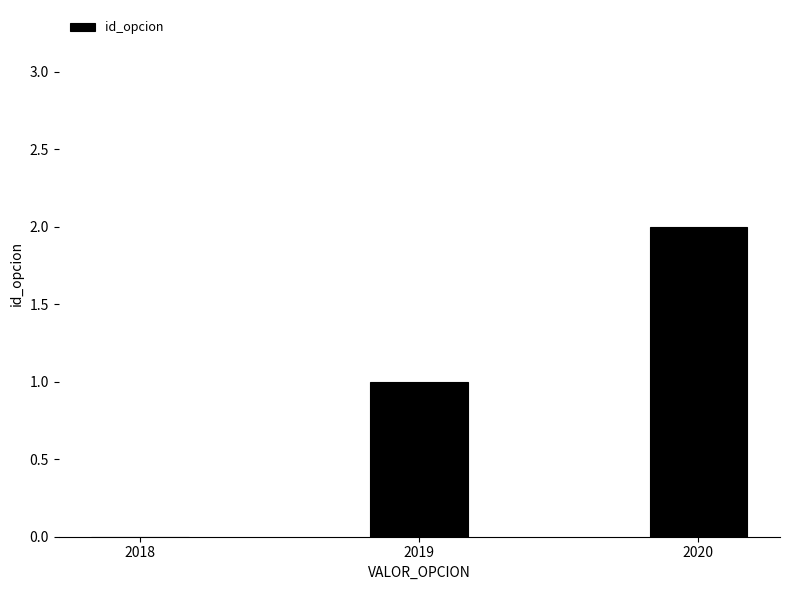

Reading left to right, list all the values displayed in this chart.

2018=0	2019=1	2020=2